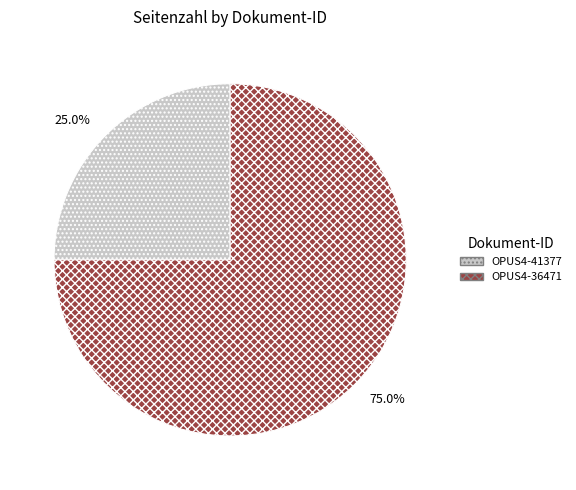

Rank the categories by value from lowest to highest.

25.0%, 75.0%